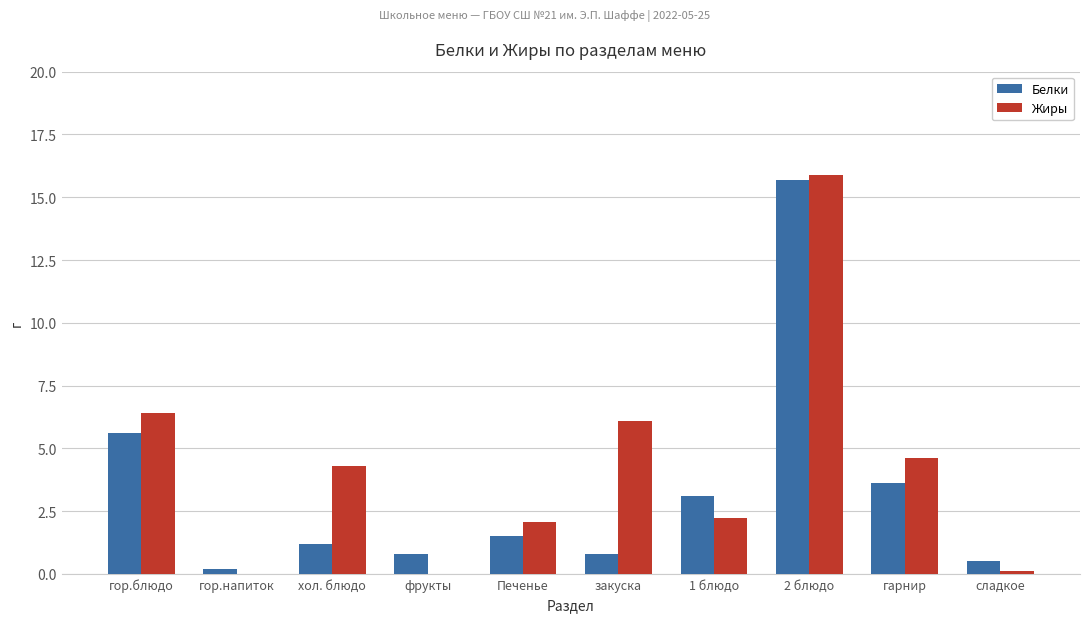

At which label is Жиры closest to 7?

гор.блюдо